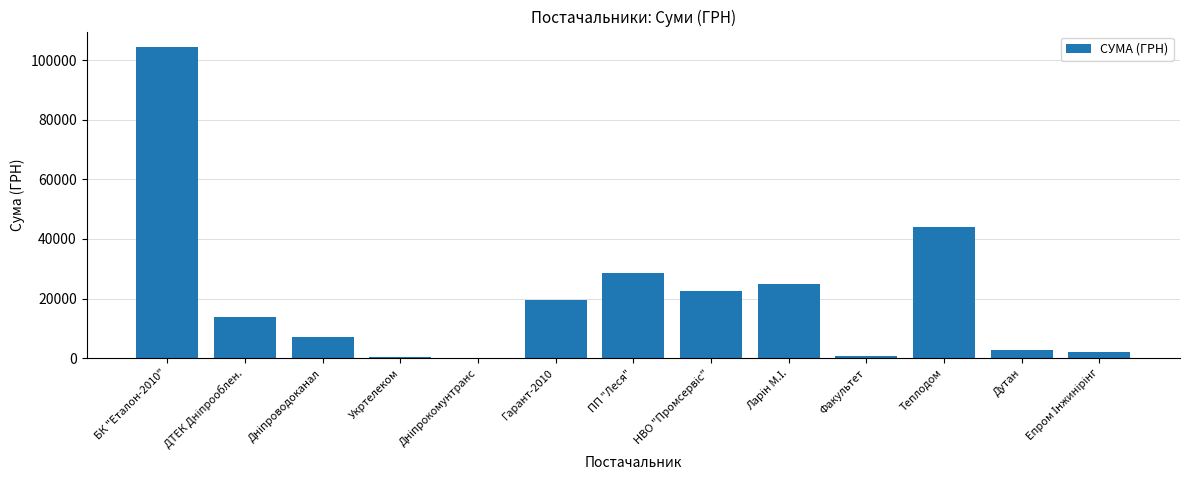

Between БК "Еталон-2010" and Дутан, which is larger?

БК "Еталон-2010"